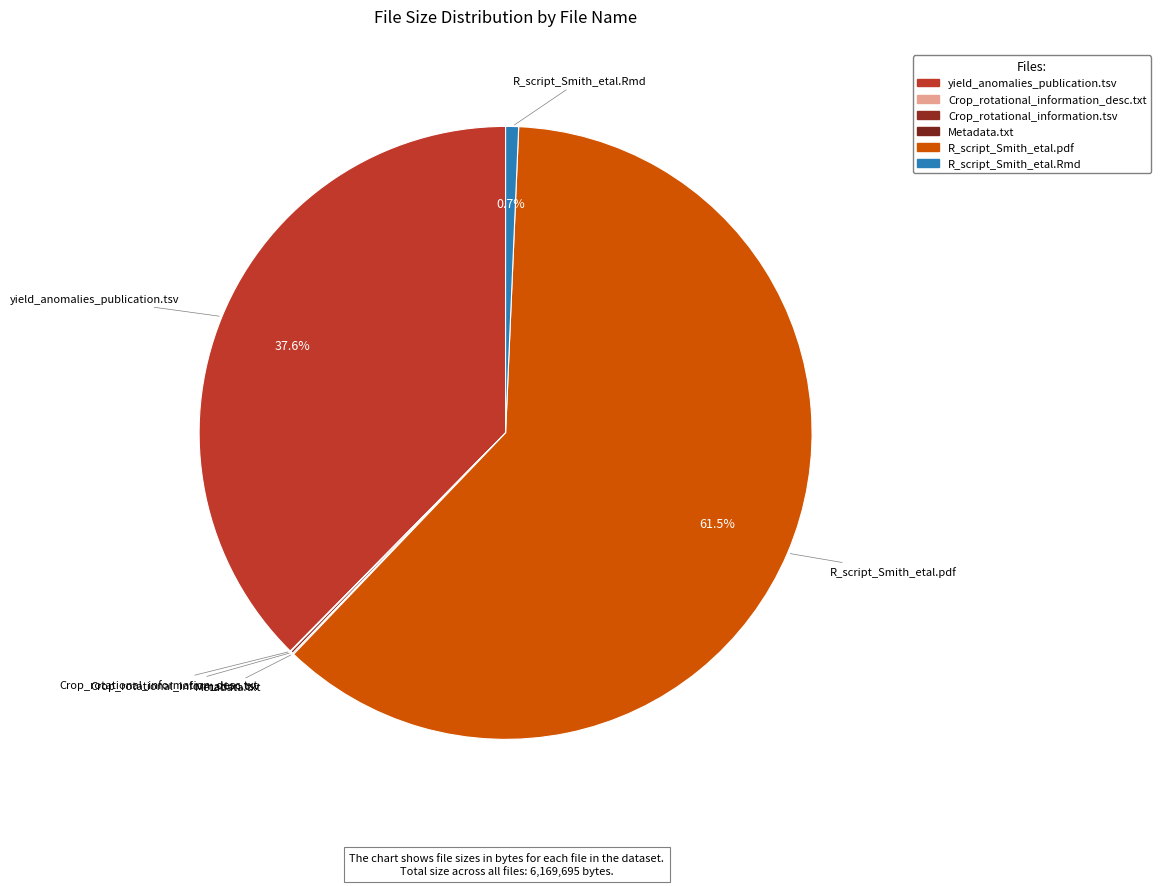

How many slices are in this pie chart?

6